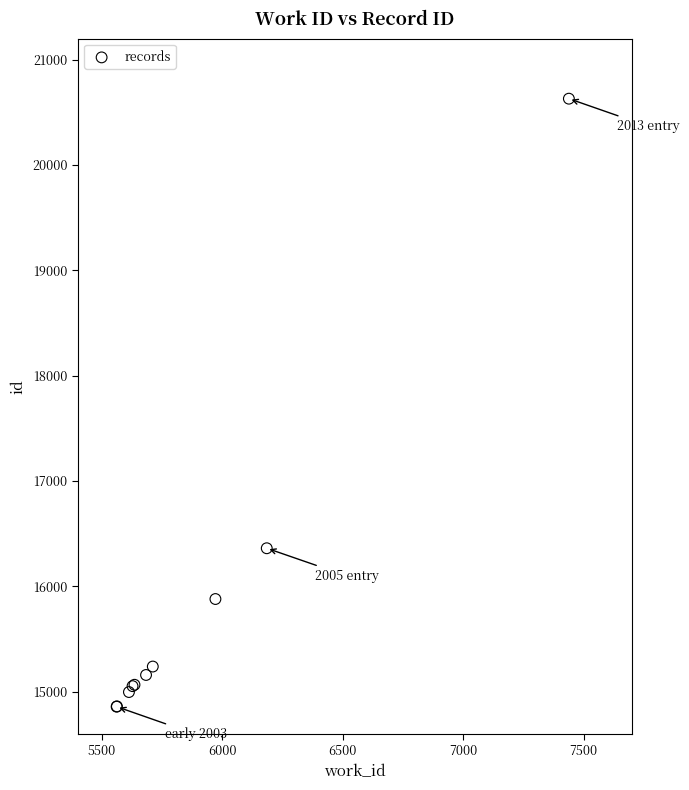

What Y value in the scatter plot is closest to 17744?

16362